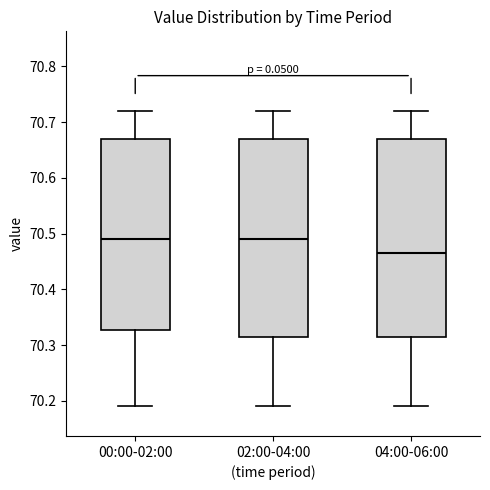

Reading left to right, transcribe this box plot: for each box, give where its median line is, the range the box spans, and where its two whiskers end, as read against the y-axis. The values are not printed on the chart, so give them approximately, as read against the axis.

00:00-02:00: median 70.49, box 70.33 to 70.67, whiskers 70.19 to 70.72
02:00-04:00: median 70.49, box 70.32 to 70.67, whiskers 70.19 to 70.72
04:00-06:00: median 70.47, box 70.32 to 70.67, whiskers 70.19 to 70.72